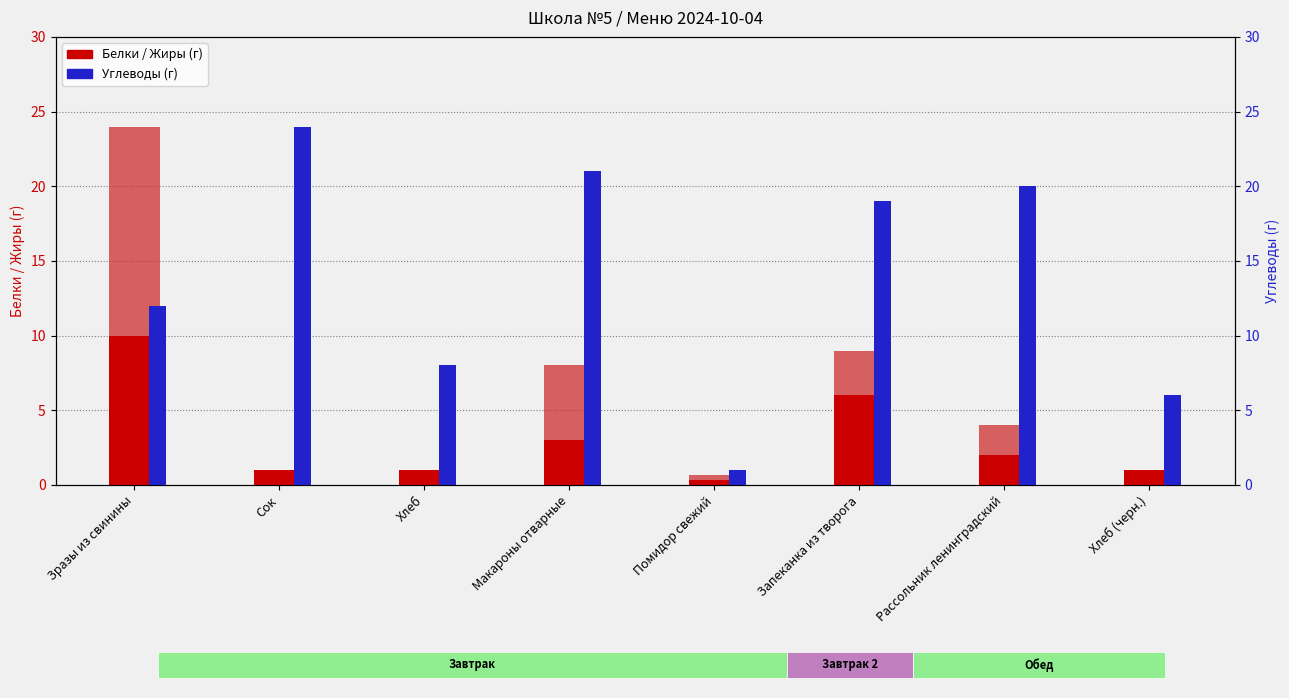

The value of Углеводы (г) at Хлеб (черн.) is 6.0. True or false?

True